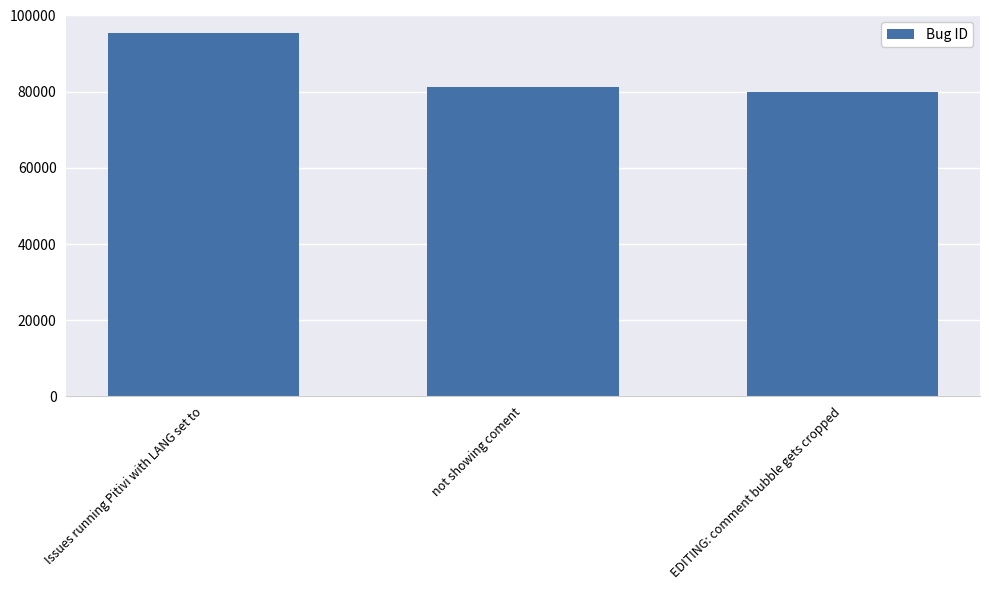

At which label is the value closest to 87548?

not showing coment